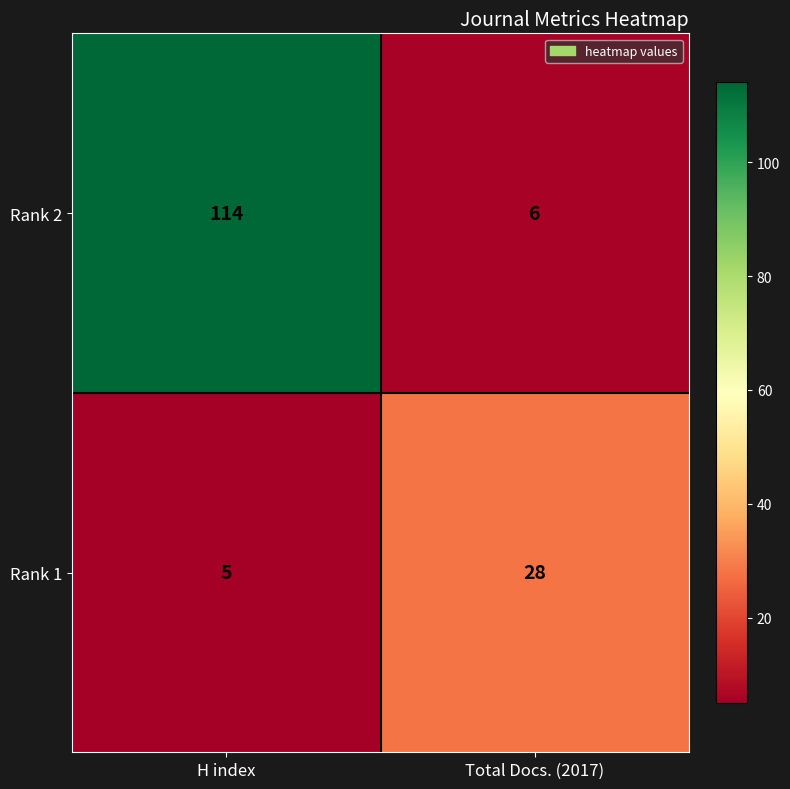

How many categories are shown in the chart?

2